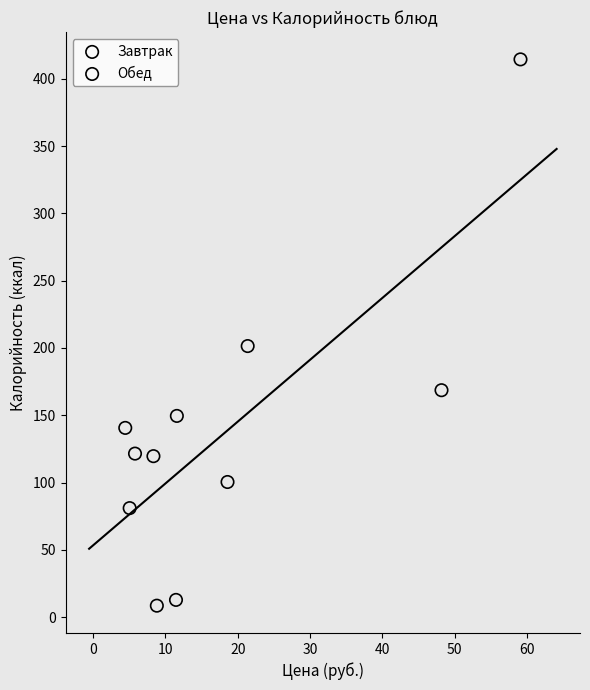

Which series has the largest Y range (max minus min)?

Завтрак